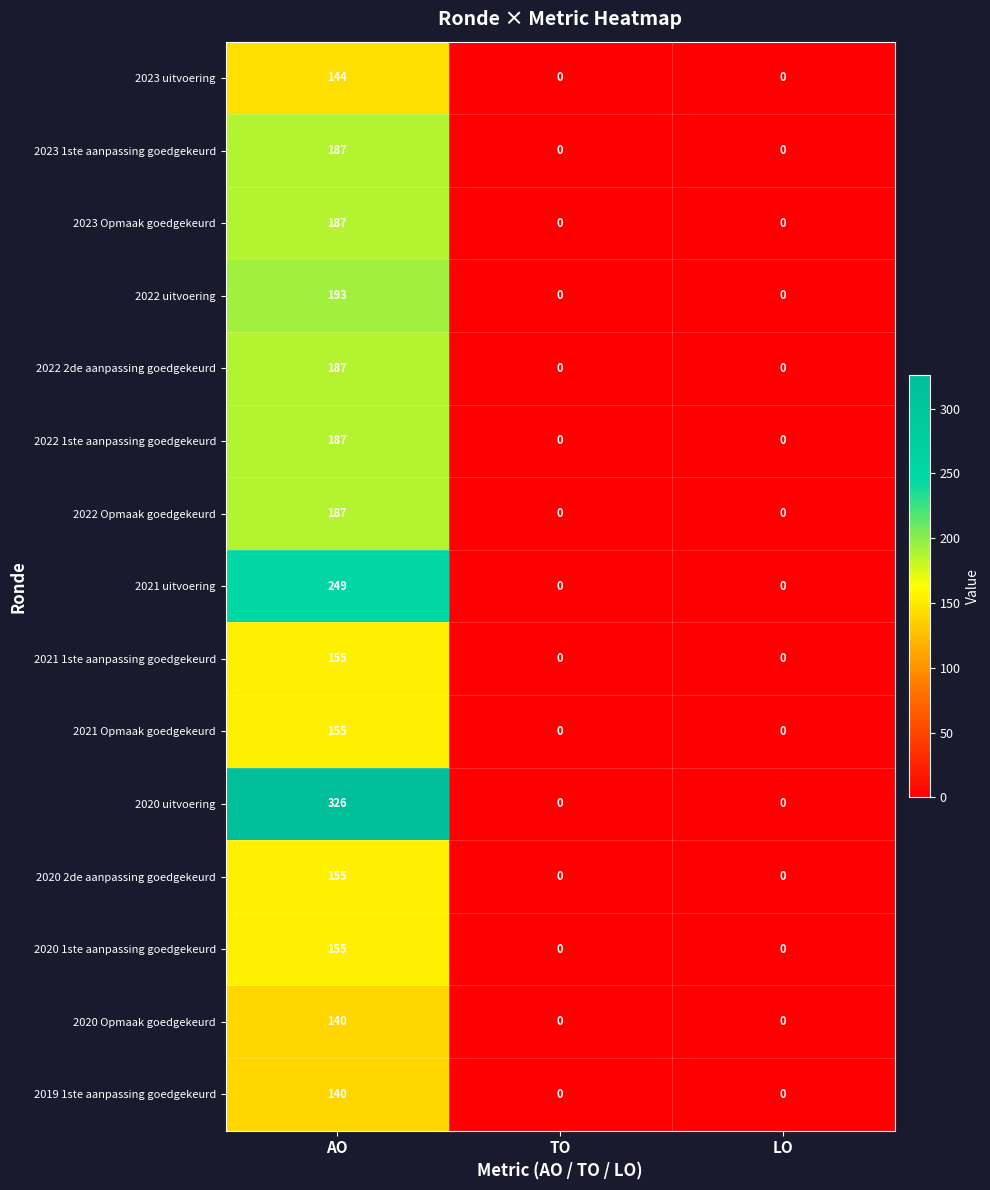

What is the spread (max minus min) of values at AO?

186